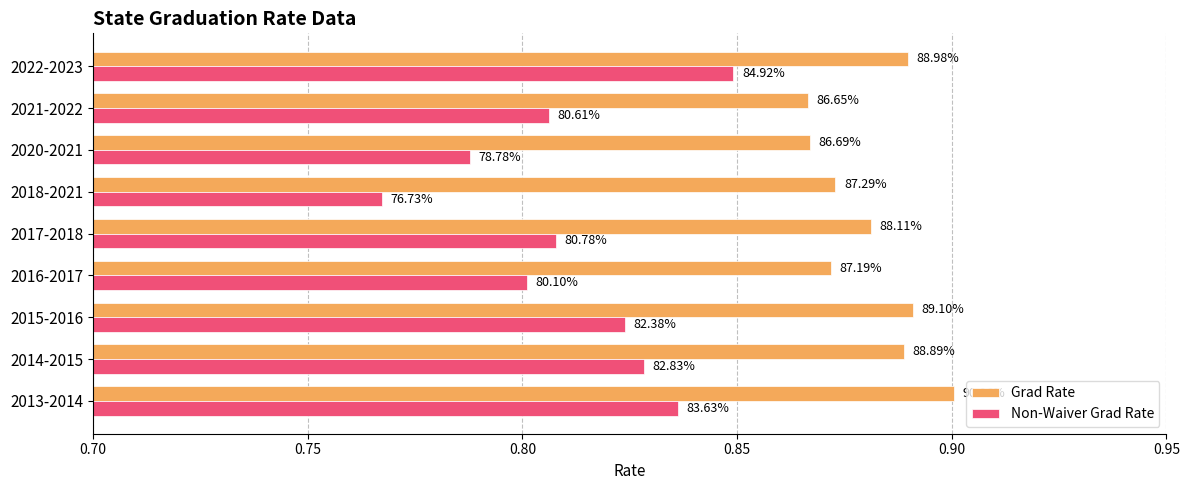

List the series in order of their peak value, highest first.

Grad Rate, Non-Waiver Grad Rate